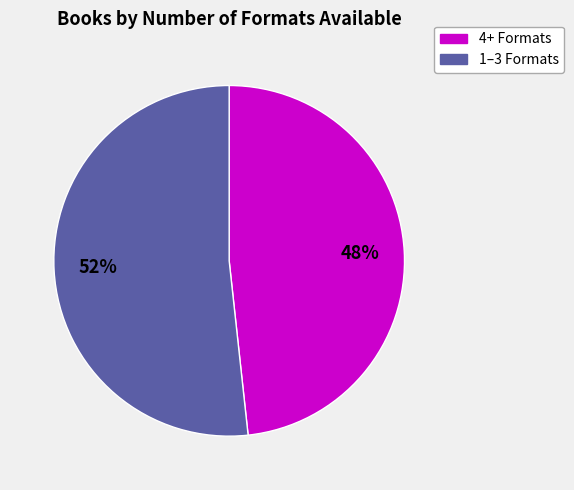

Does any single category account for the majority?

Yes